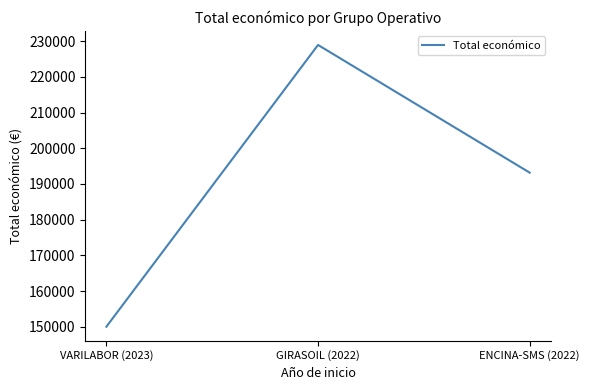

Where is the data nearest to the value 189461?

ENCINA-SMS (2022)